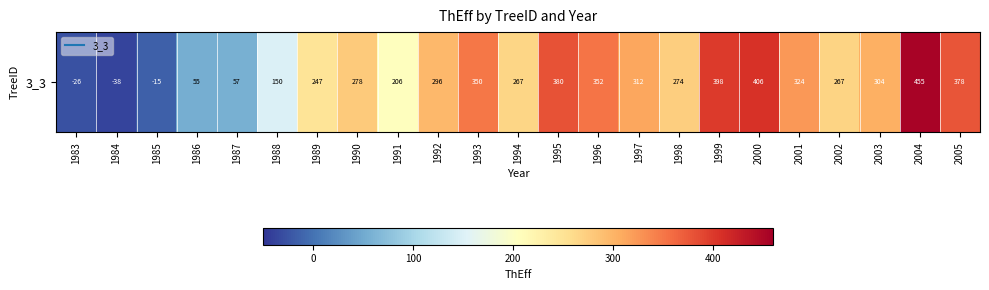

What is the sum of the values at 1992 and 2004?

750.7